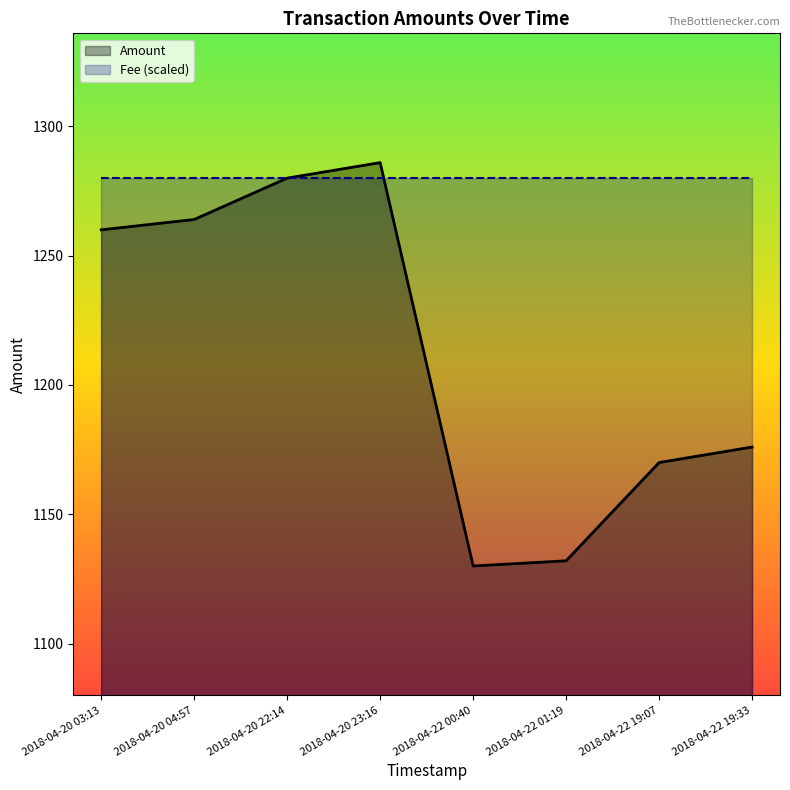

The value at 2018-04-22 01:19 is 1715. True or false?

False